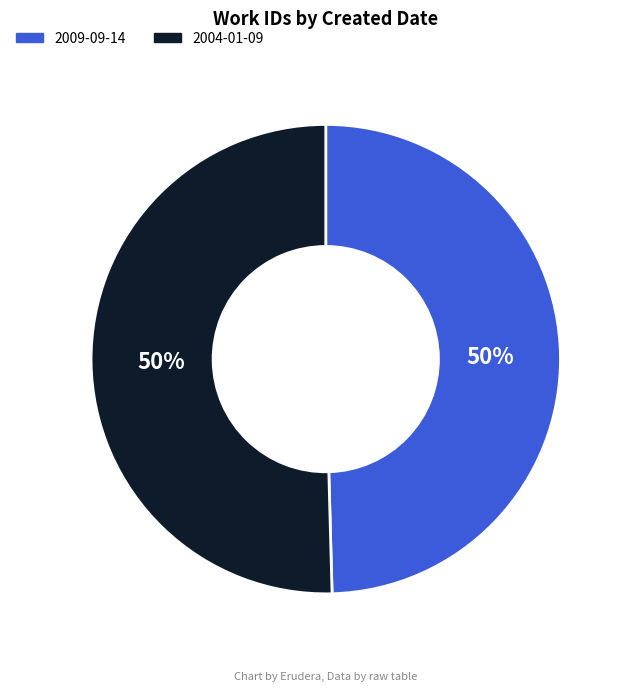

To the nearest percent, what percentage of the pie is 2004-01-09?

50%